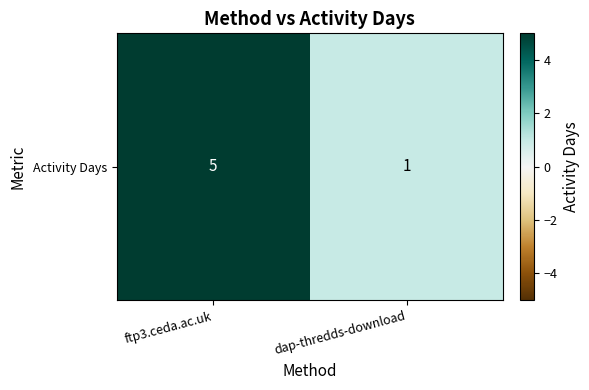

List the labels in order of value, smallest first.

dap-thredds-download, ftp3.ceda.ac.uk